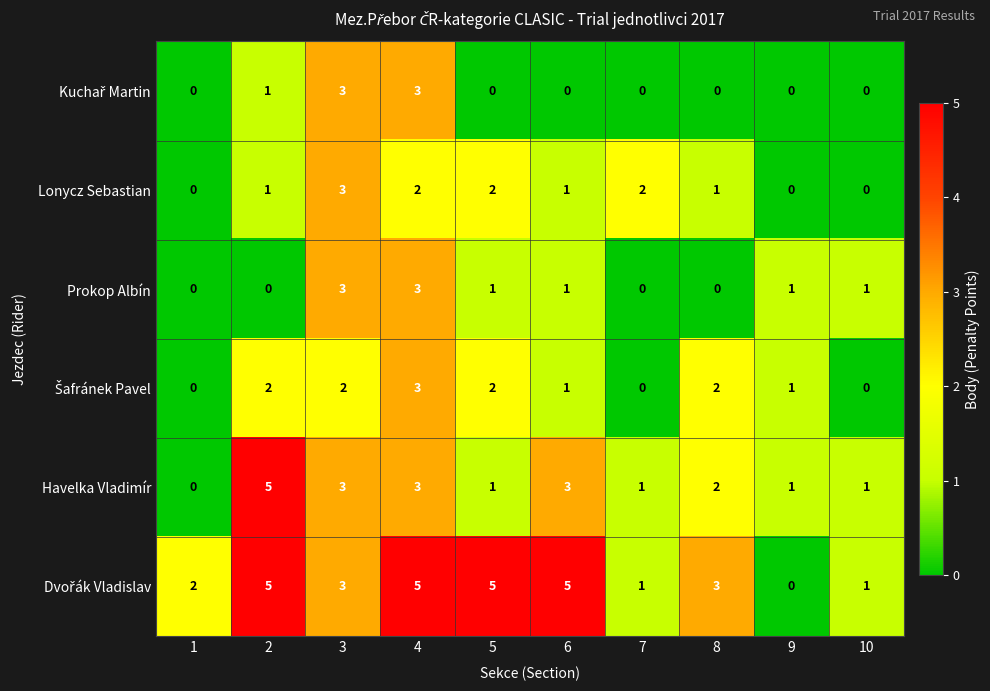

What is the total value across all series at 10?

3